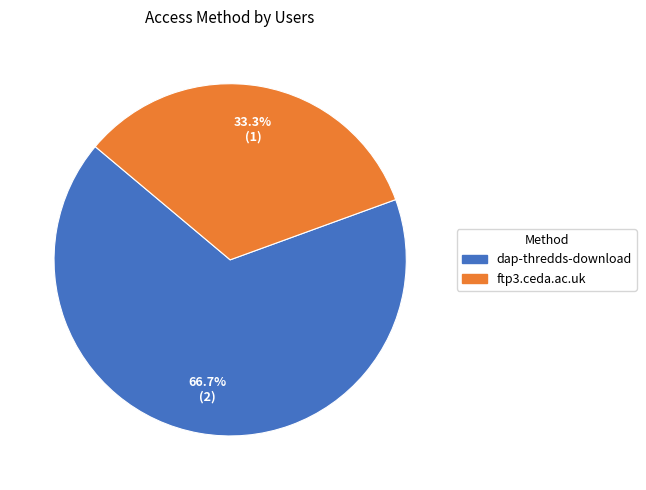

Combined, what portion of the pie is dap-thredds-download and ftp3.ceda.ac.uk?

100.0%